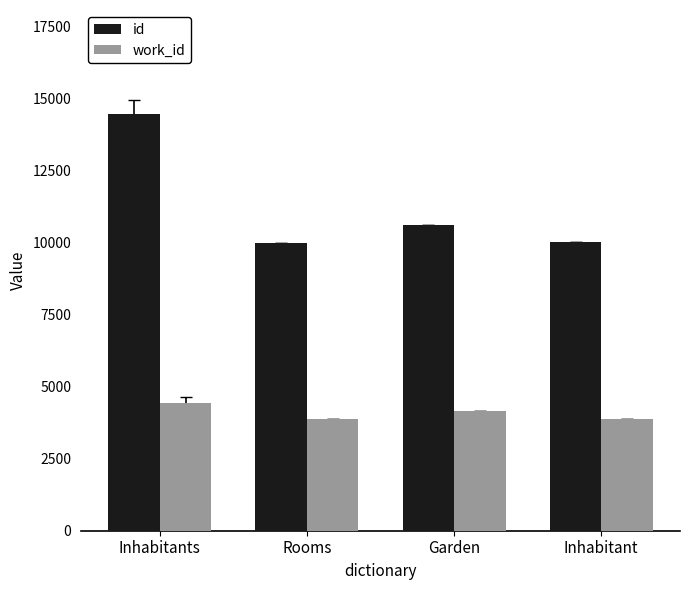

What is the lowest value of the work_id series?

3866.0